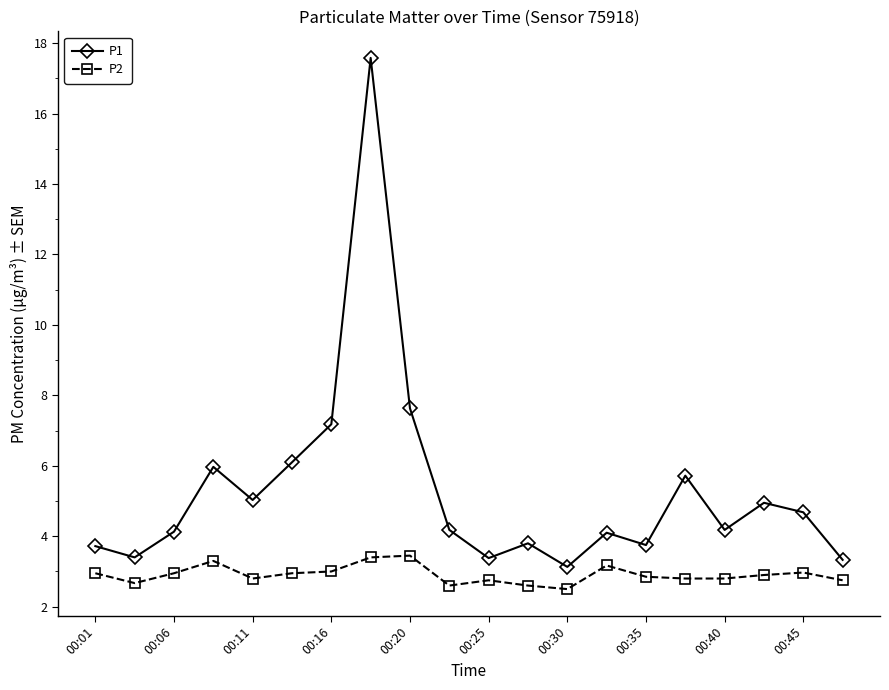

Rank the series by their maximum value, from lowest to highest.

P2, P1